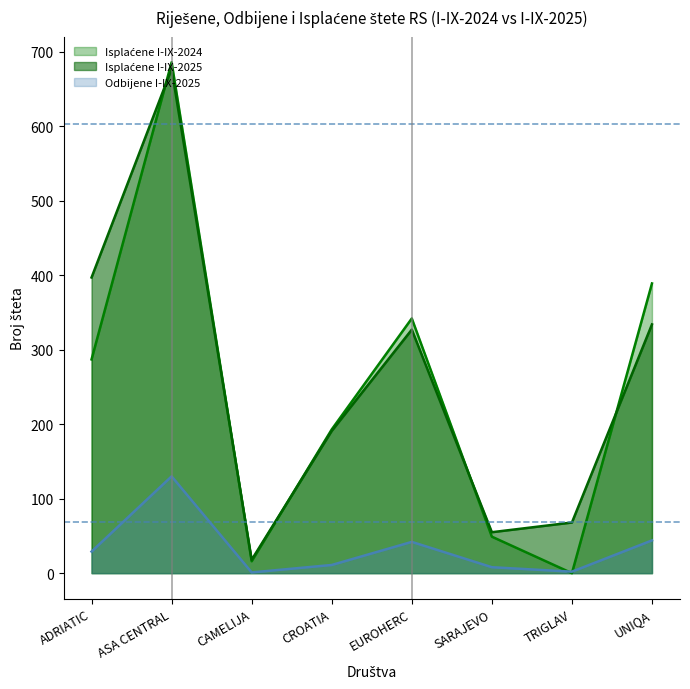

Reading left to right, transcribe all the data shown in this chart.

Isplaćene I-IX-2024: 287	686	16	193	342	49	0	389
Isplaćene I-IX-2025: 397	677	18	191	327	55	68	334
Odbijene I-IX-2025: 29	130	1	11	42	8	2	44